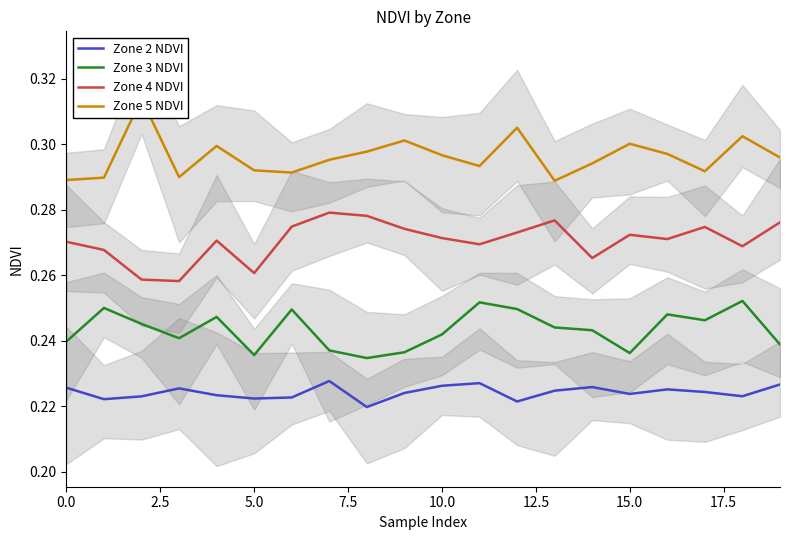

Is the value of Zone 4 NDVI at 12.5 greater than the value of Zone 5 NDVI at 15?

No